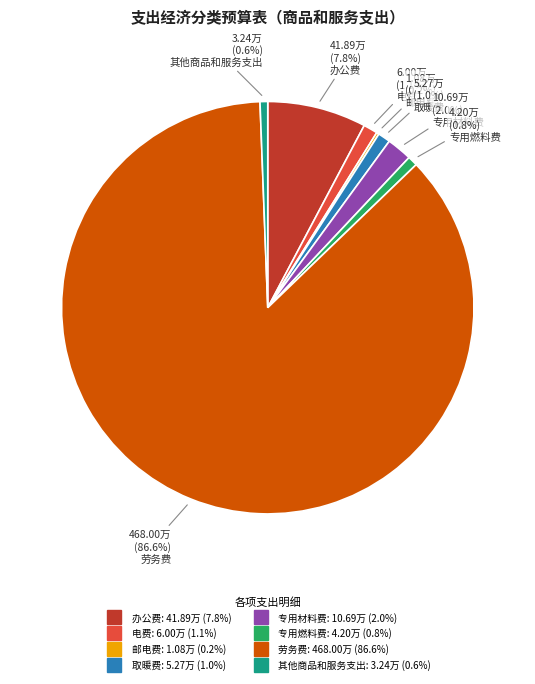

Is there a majority slice in this chart?

Yes